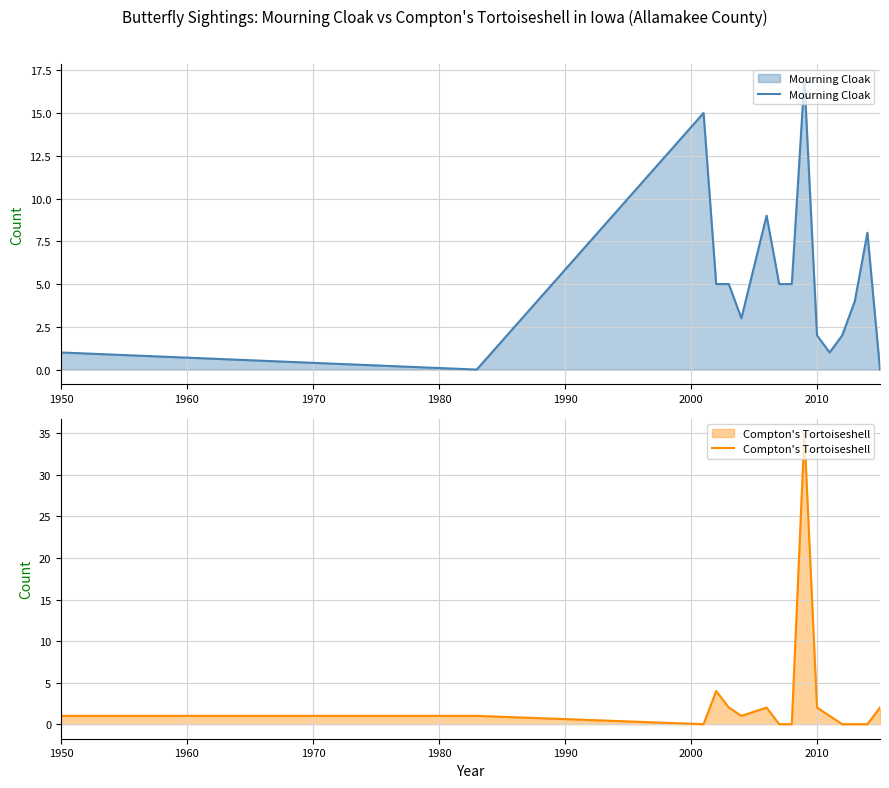

What is the value of the Mourning Cloak point at the 9th from the left?

5